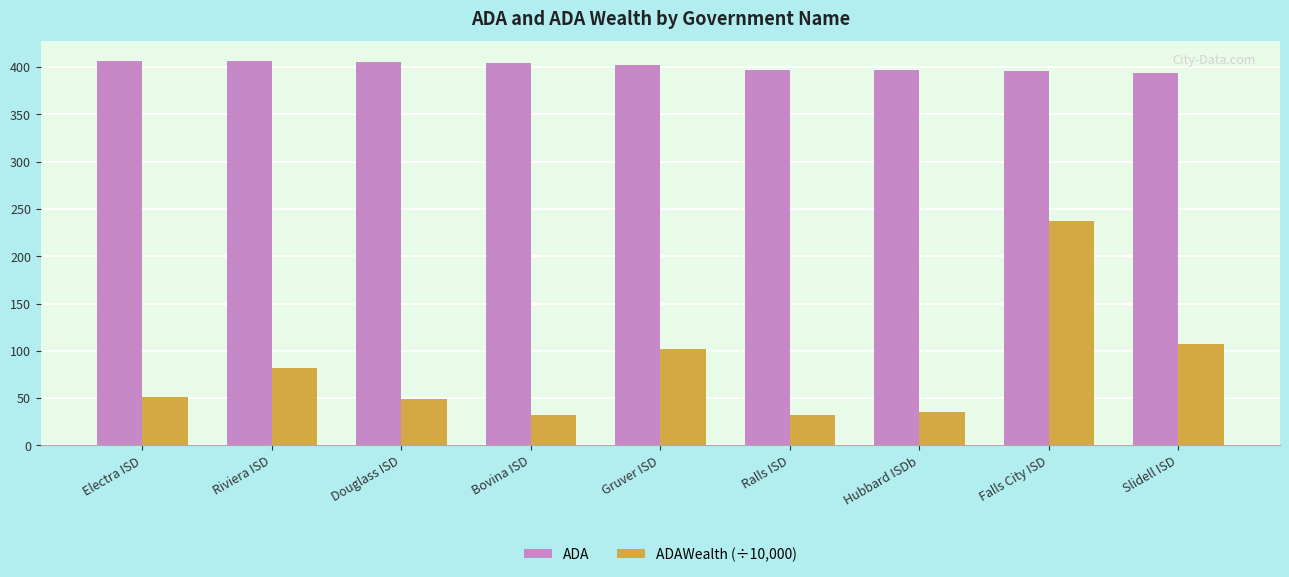

Are the bars grouped side by side (vs. stacked)?

Yes